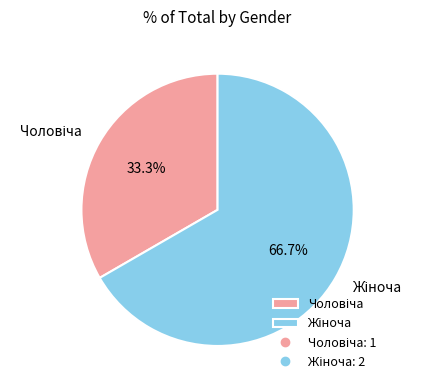

Count the number of slices in the pie.

2